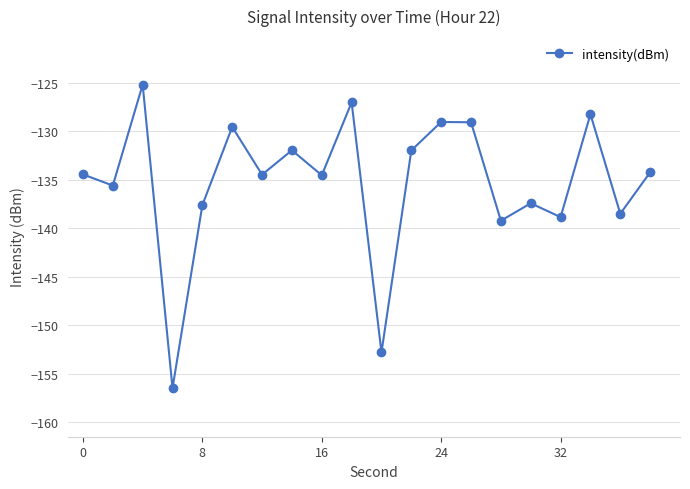

What is the minimum value shown in the chart?

-156.5